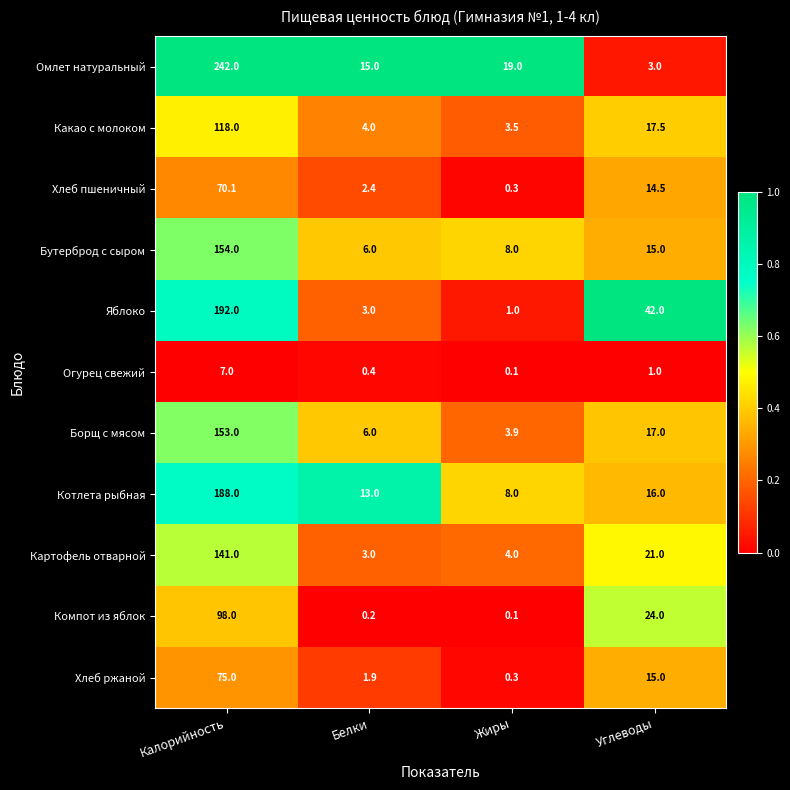

Between Белки and Углеводы, which series saw the biggest shift?

Яблоко